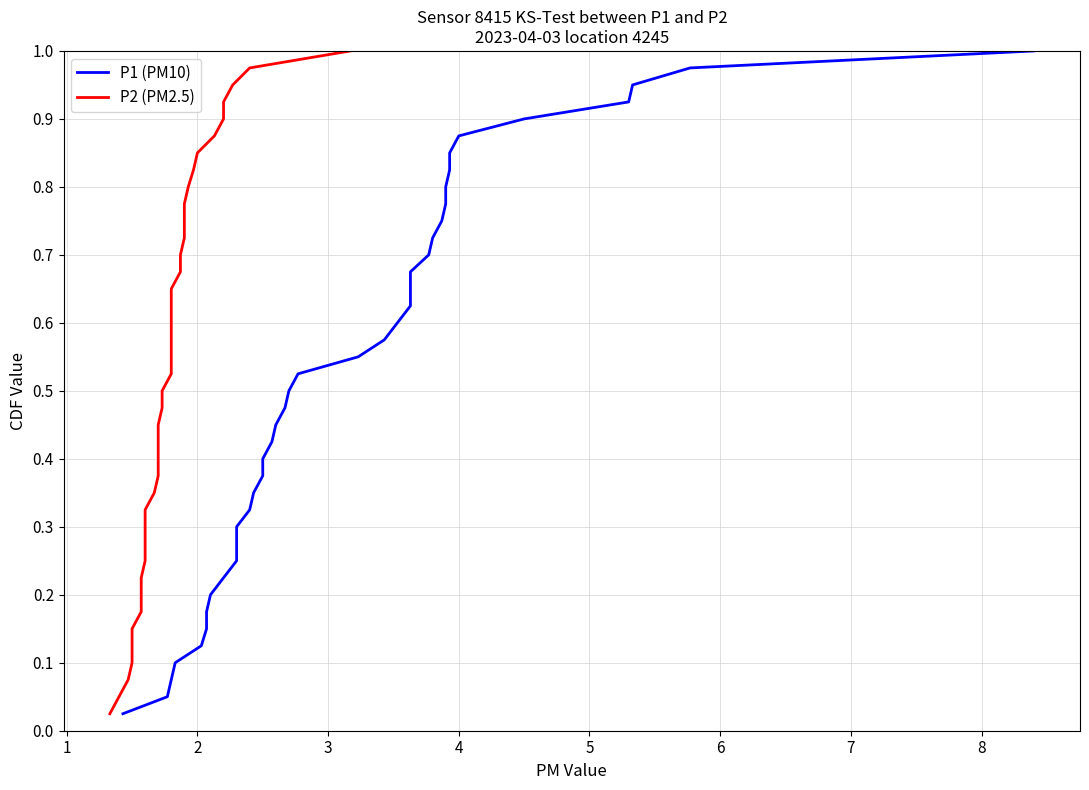

True or false: P1 (PM10) and P2 (PM2.5) cross at least once.

False